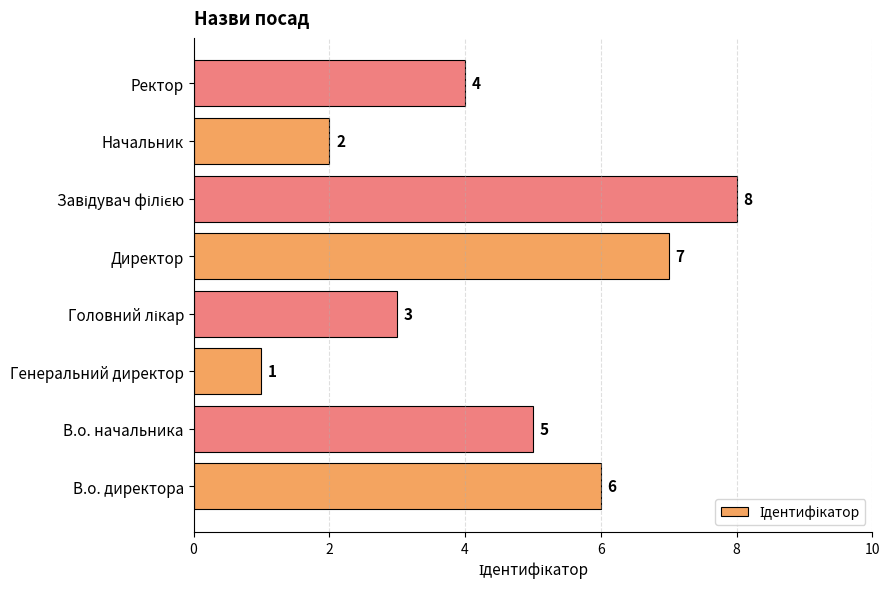

What is the sum of all values?

36